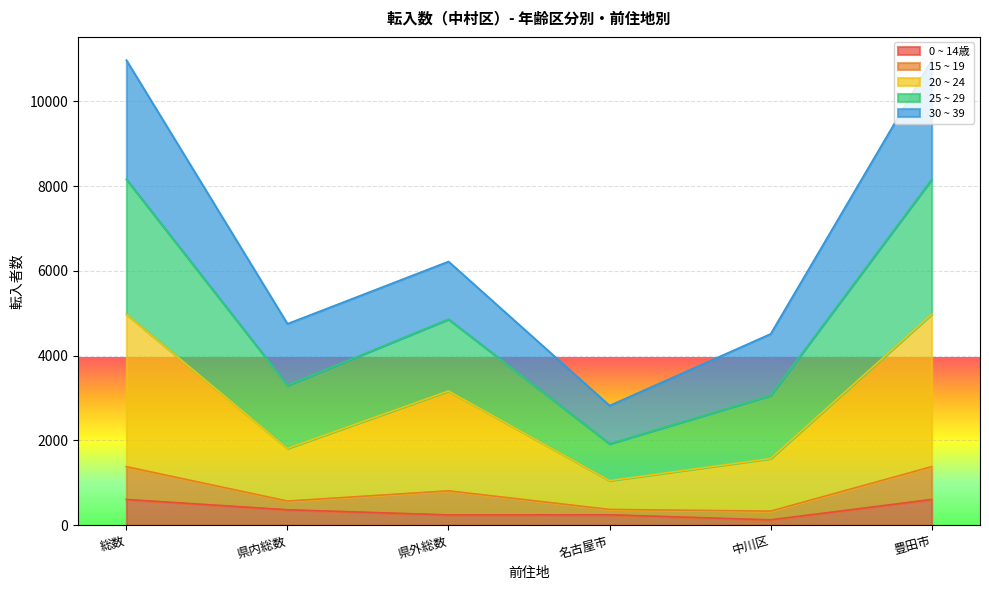

Is it true that 0 ~ 14歳 equals 243 at 県外総数?

True